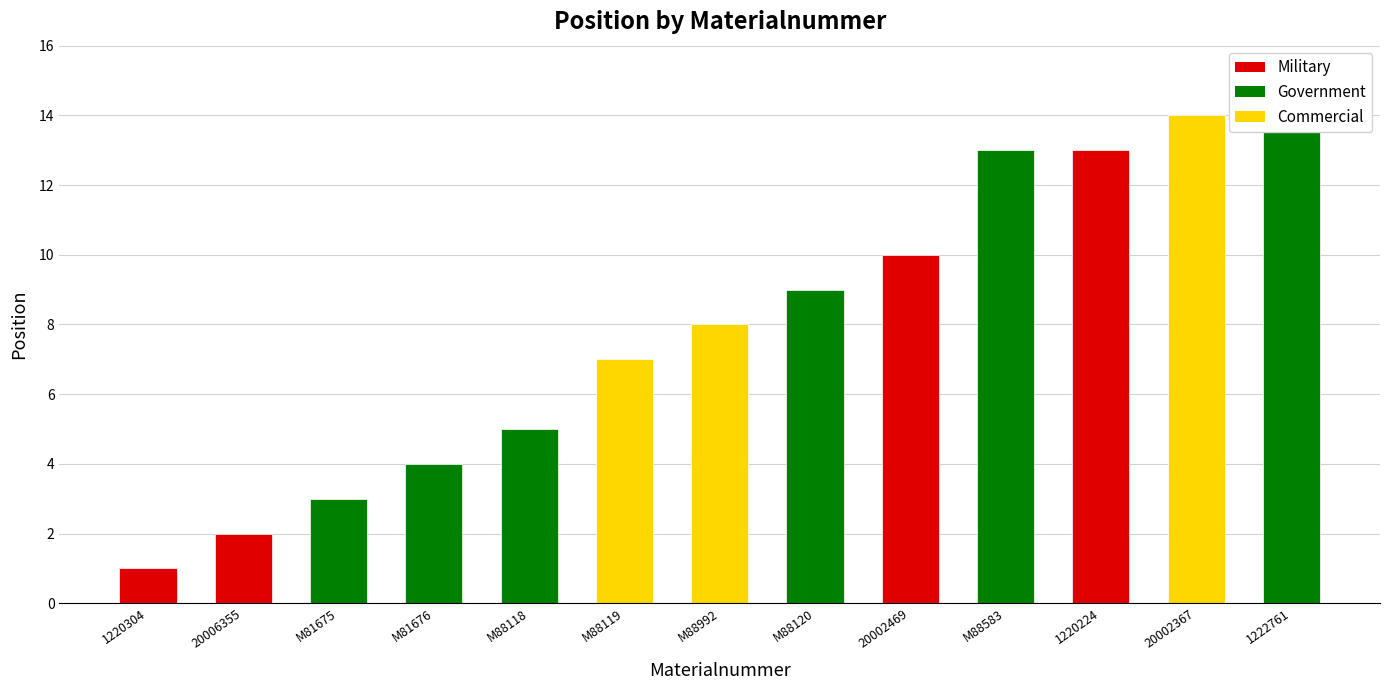

Is it true that the value at M81675 is 3?

True